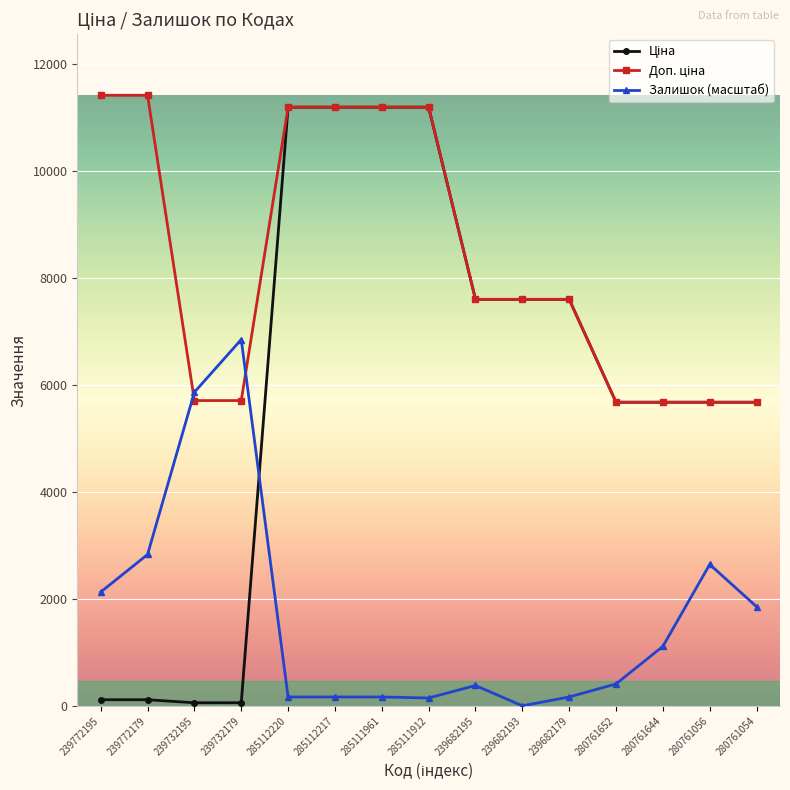

What is the label of the 8th point from the right?

285111912